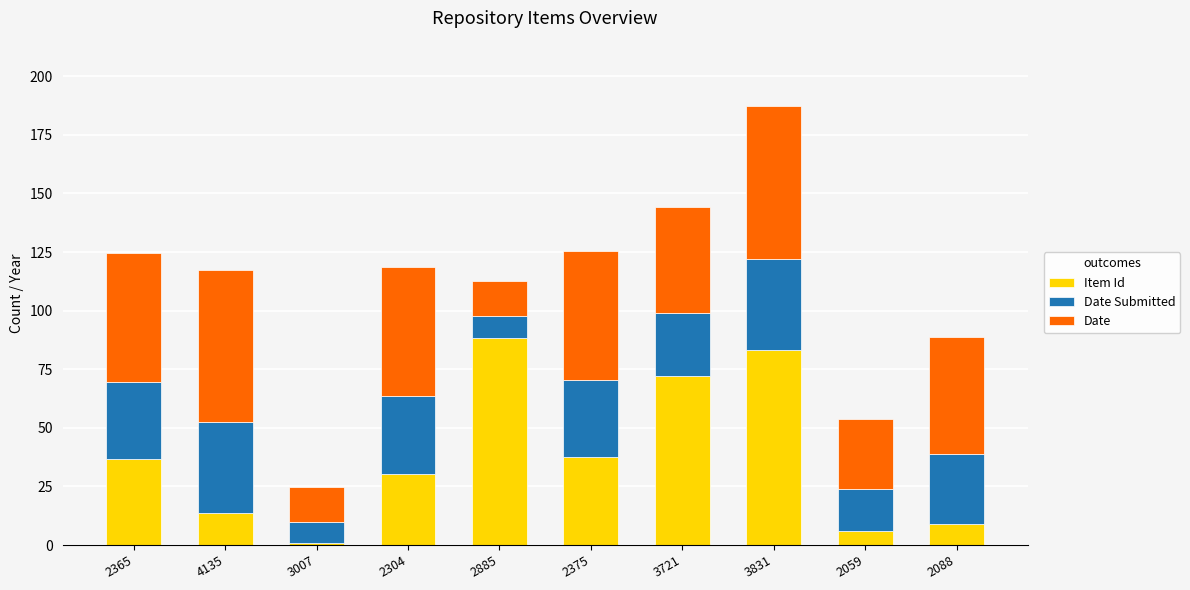

At which label does Item Id reach its minimum?

3007